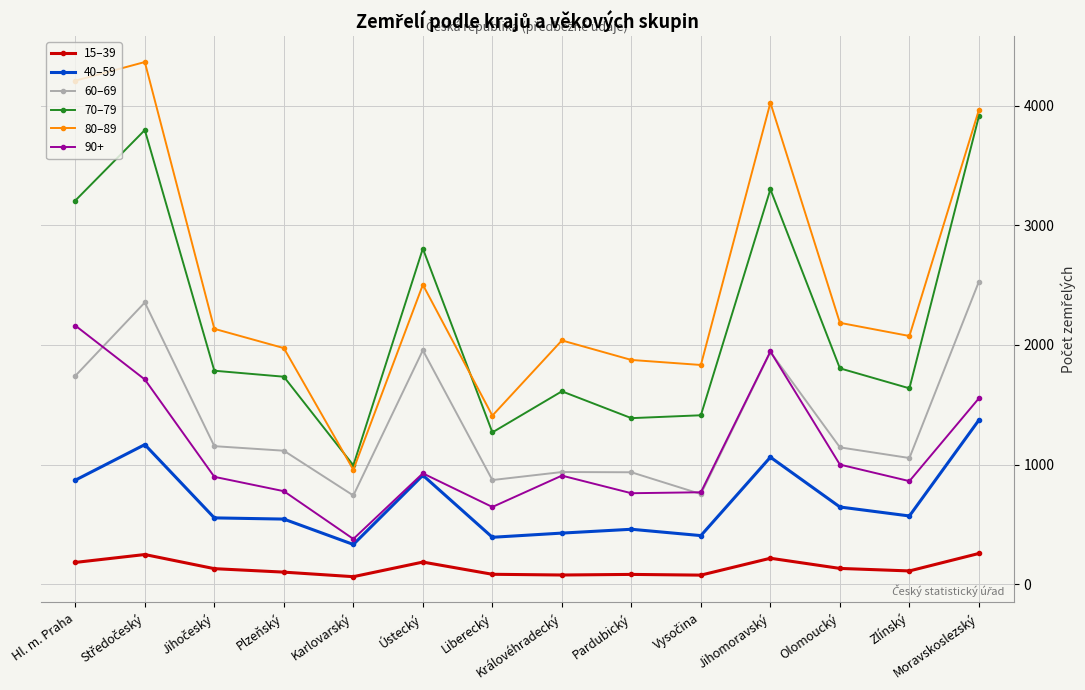

Is this an area chart (filled region under the line)?

No